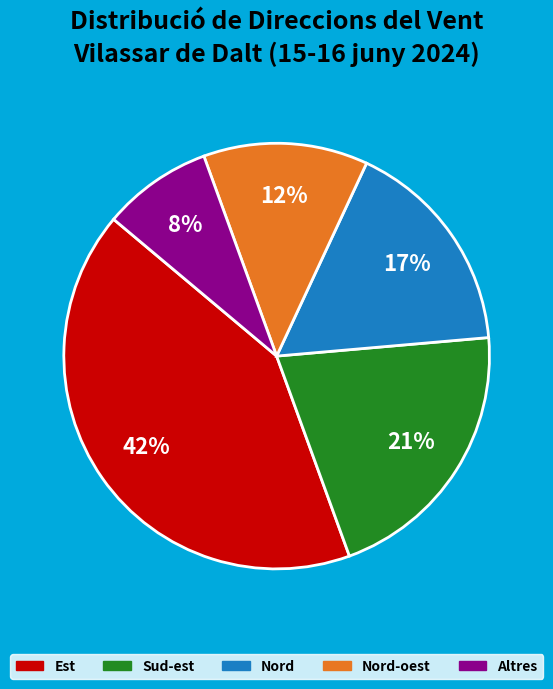

To the nearest percent, what is the average slice percentage?

20%